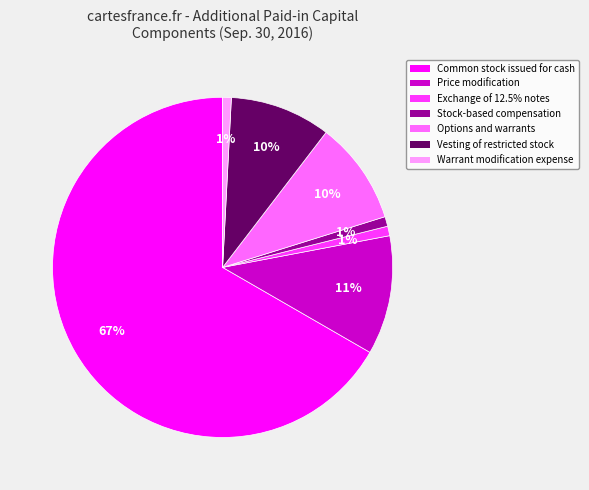

Is the sum of Vesting of restricted stock and Exchange of 12.5% notes greater than half?

No